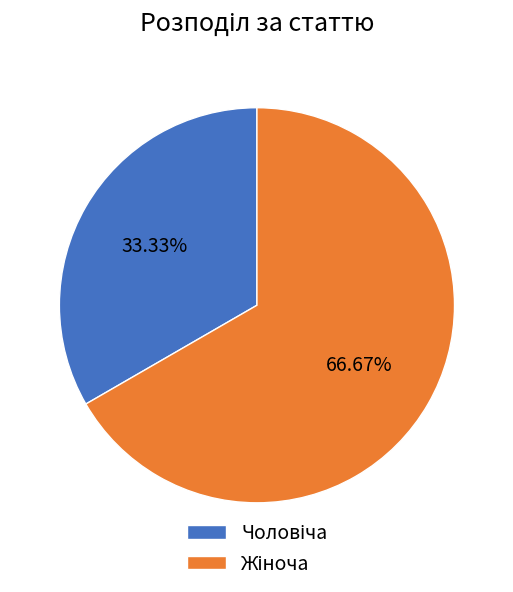

Does any single category account for the majority?

Yes